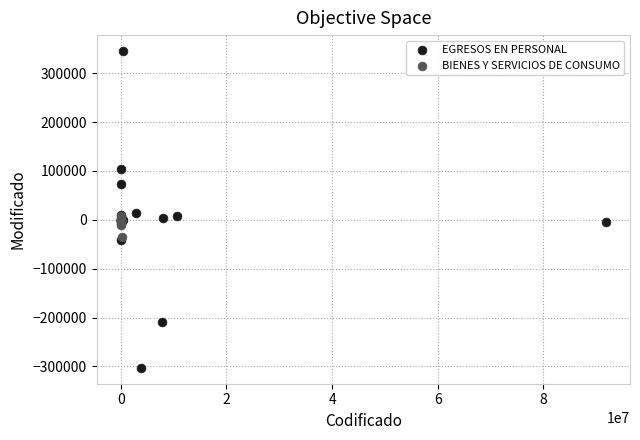

Which series has the largest Y range (max minus min)?

EGRESOS EN PERSONAL